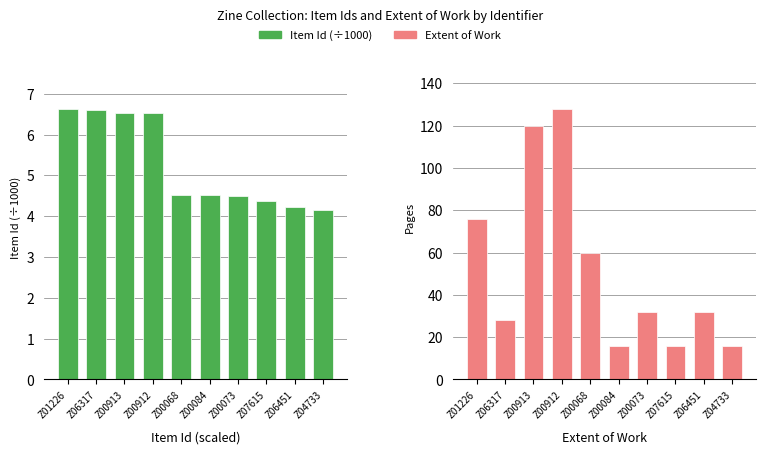

Reading right to left, extract all data points from this chart.

Item Id (÷1000): Z04733=4.2	Z06451=4.2	Z07615=4.4	Z00073=4.5	Z00084=4.5	Z00068=4.5	Z00912=6.5	Z00913=6.5	Z06317=6.6	Z01226=6.6
Extent of Work: Z04733=16.0	Z06451=32.0	Z07615=16.0	Z00073=32.0	Z00084=16.0	Z00068=60.0	Z00912=128.0	Z00913=120.0	Z06317=28.0	Z01226=76.0